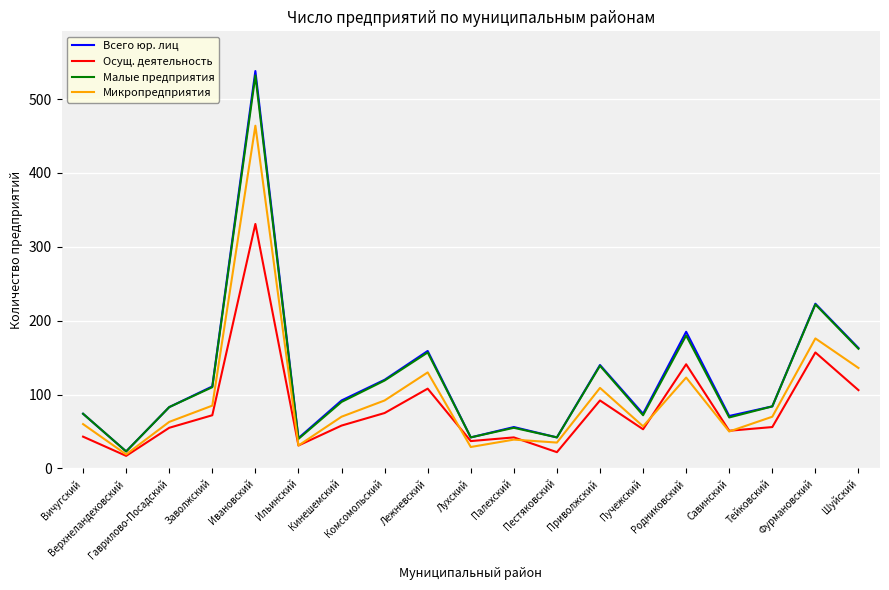

The Малые предприятия series shows 139 at Приволжский. True or false?

True